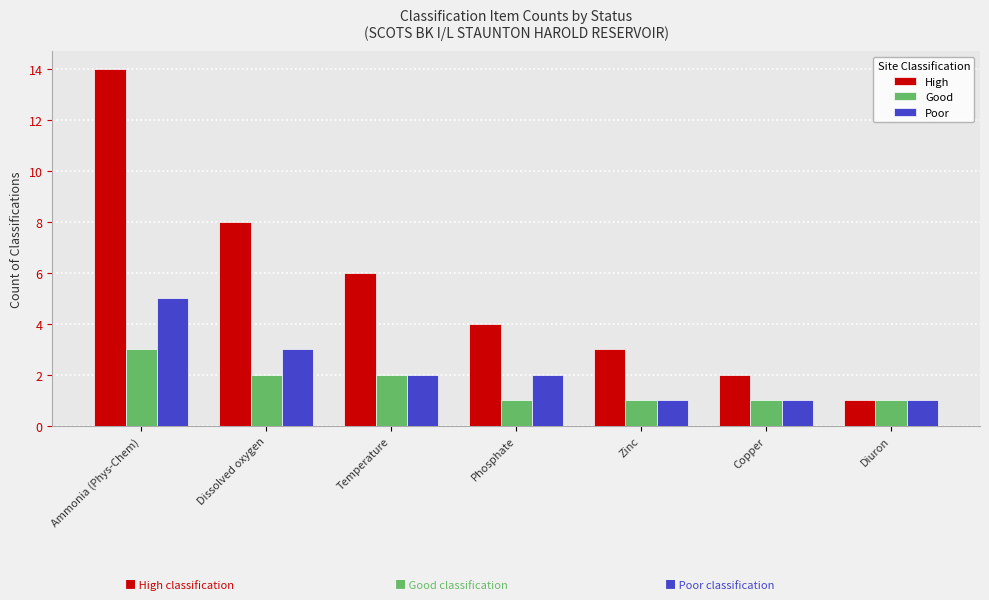

Which category has the highest value across all series?

Ammonia (Phys-Chem)